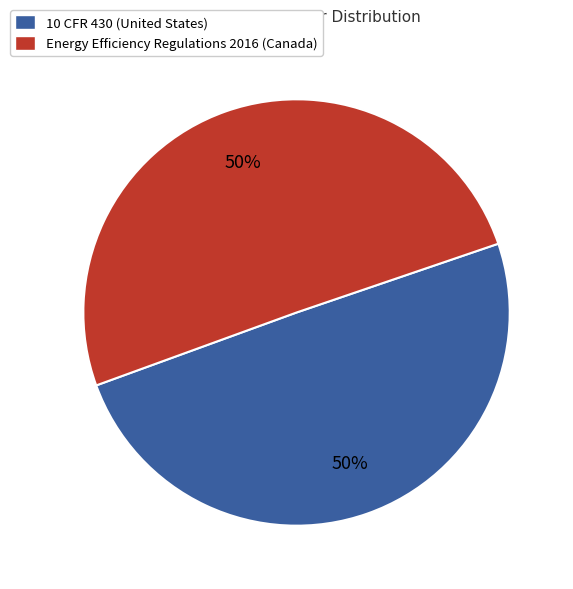

To the nearest percent, what is the average slice percentage?

50%